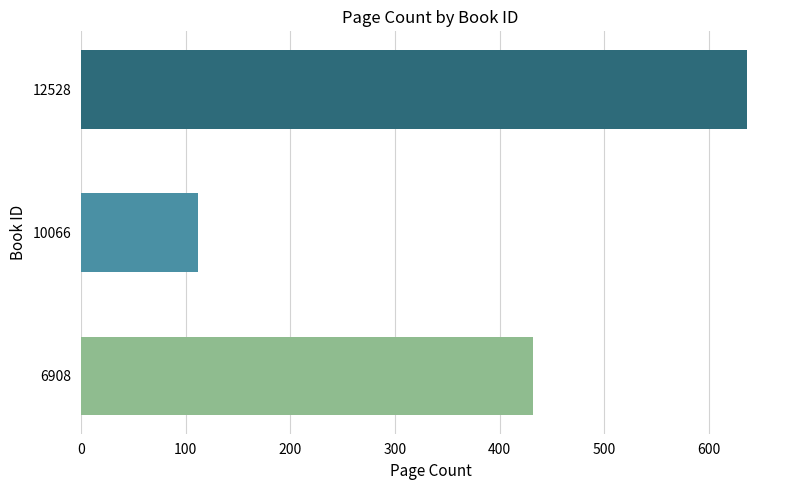

Reading top to bottom, transcribe all the data shown in this chart.

636	112	432